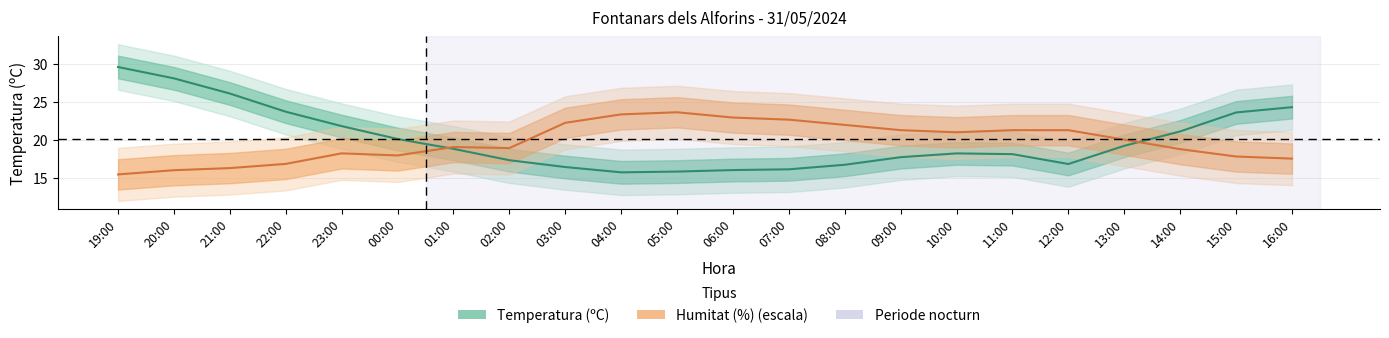

At which category is the sum across all series the highest?

19:00